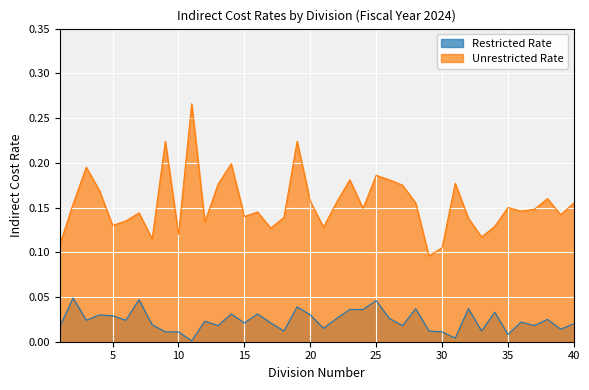

True or false: Restricted Rate and Unrestricted Rate intersect in this chart.

False